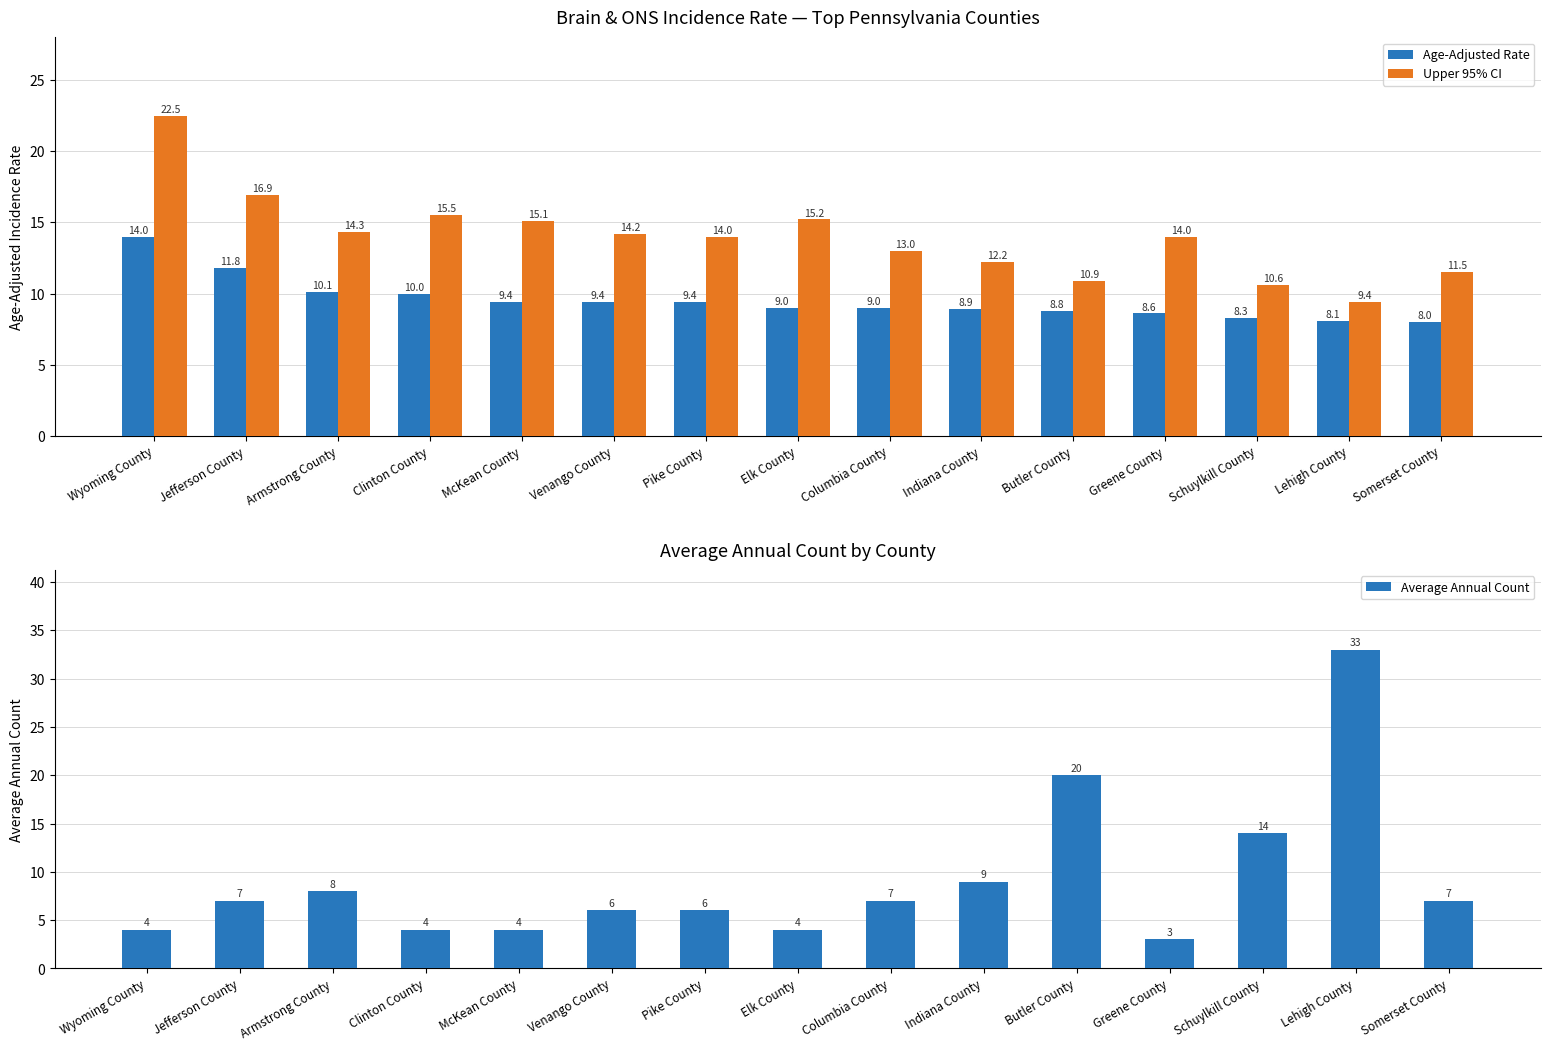

Count the number of categories in the chart.

15